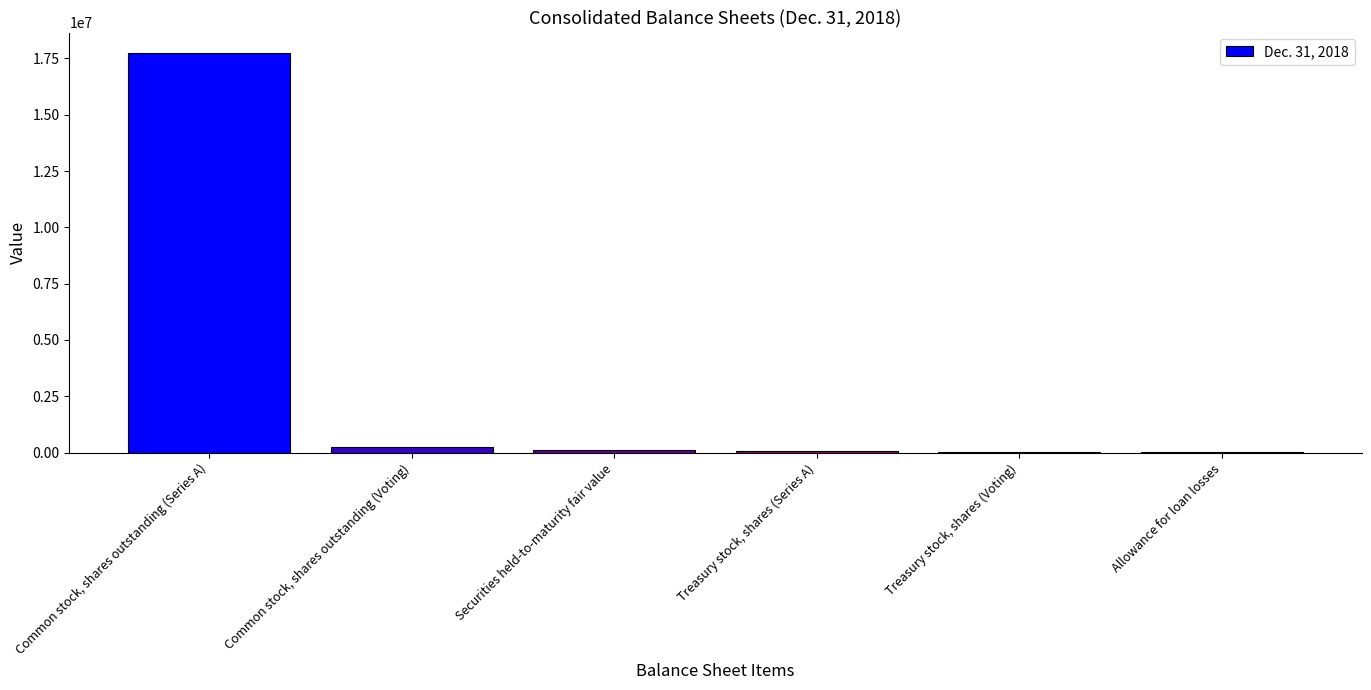

Where does the data first go above 121506?

Common stock, shares outstanding (Series A)